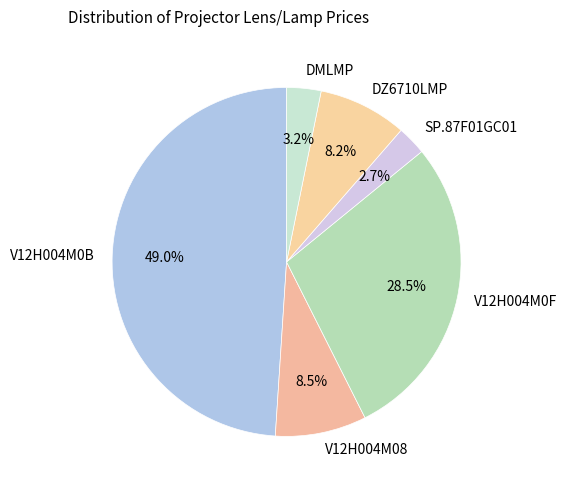

Does V12H004M08 represent more than half of the total?

No